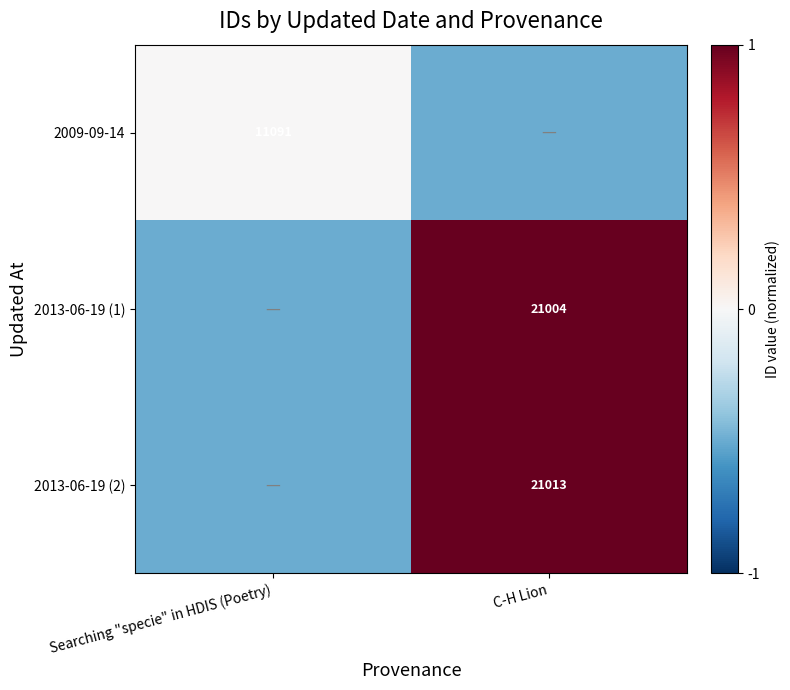

At how many categories does at least one series exceed 0?

1